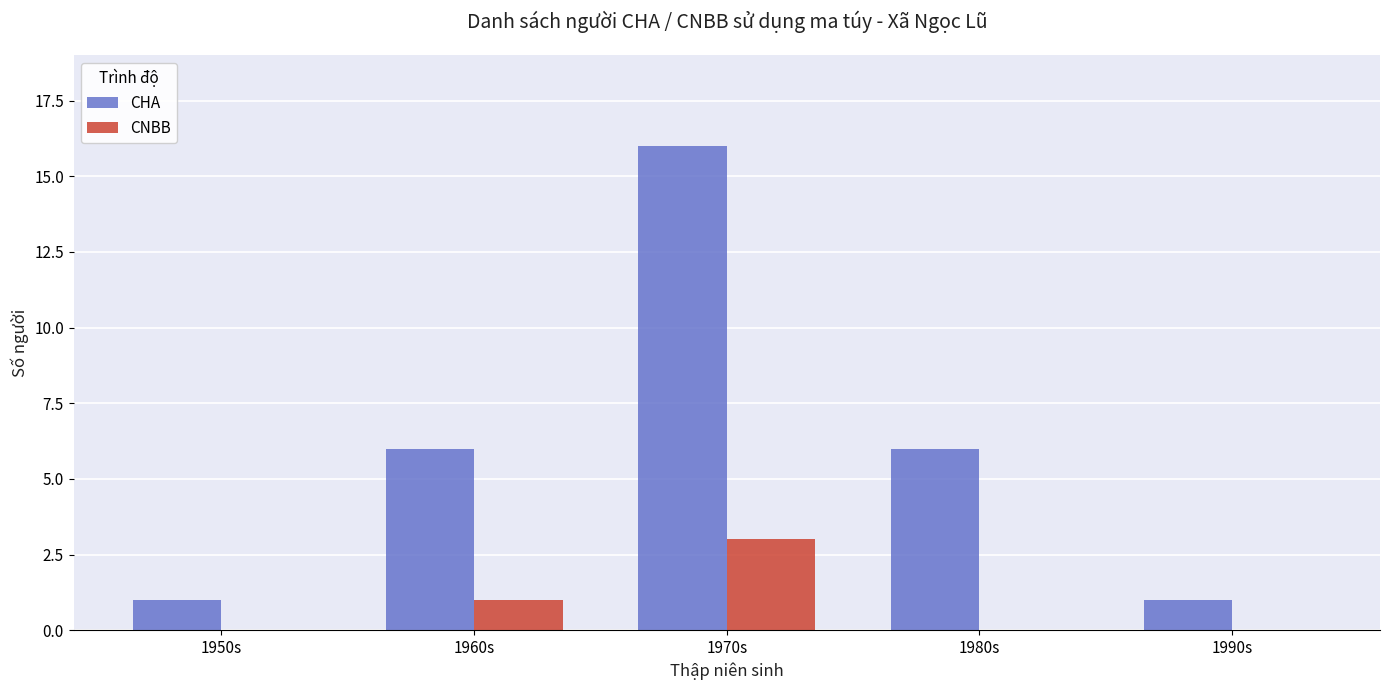

Is the value of CHA at 1950s greater than the value of CNBB at 1990s?

Yes